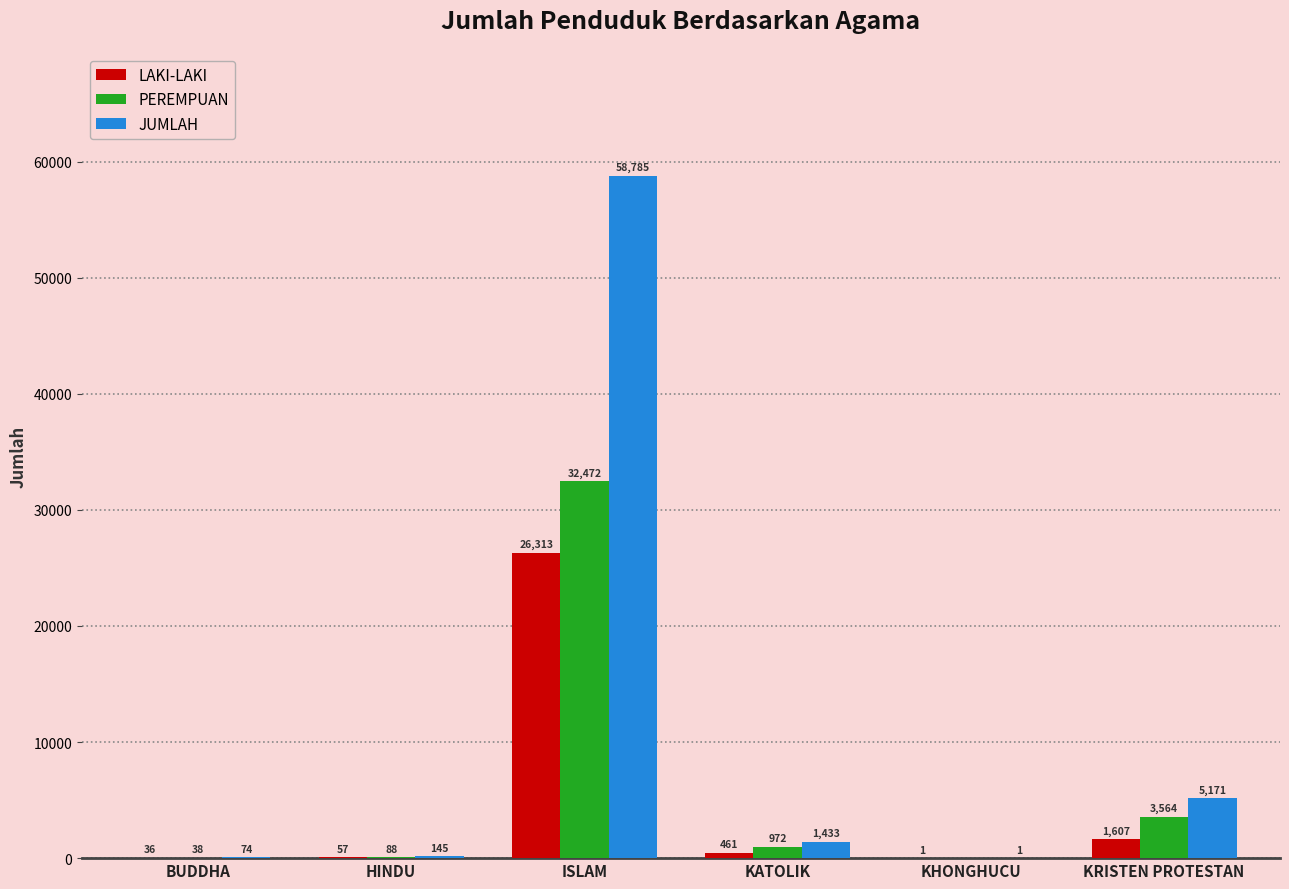

Which series has the largest total across all categories?

JUMLAH